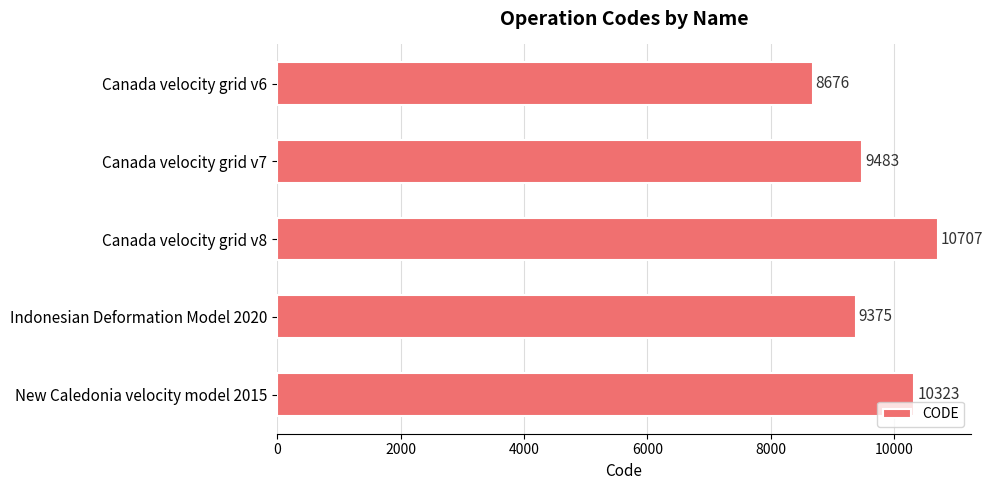

At which label is the value closest to 9691?

Canada velocity grid v7